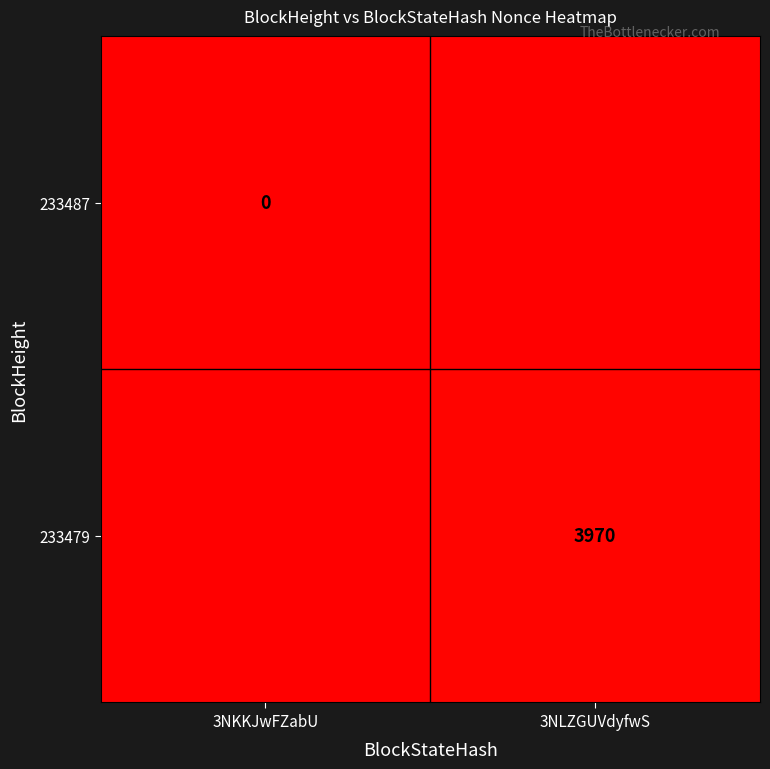

What is the total value across all series at 3NLZGUVdyfwS?

3969